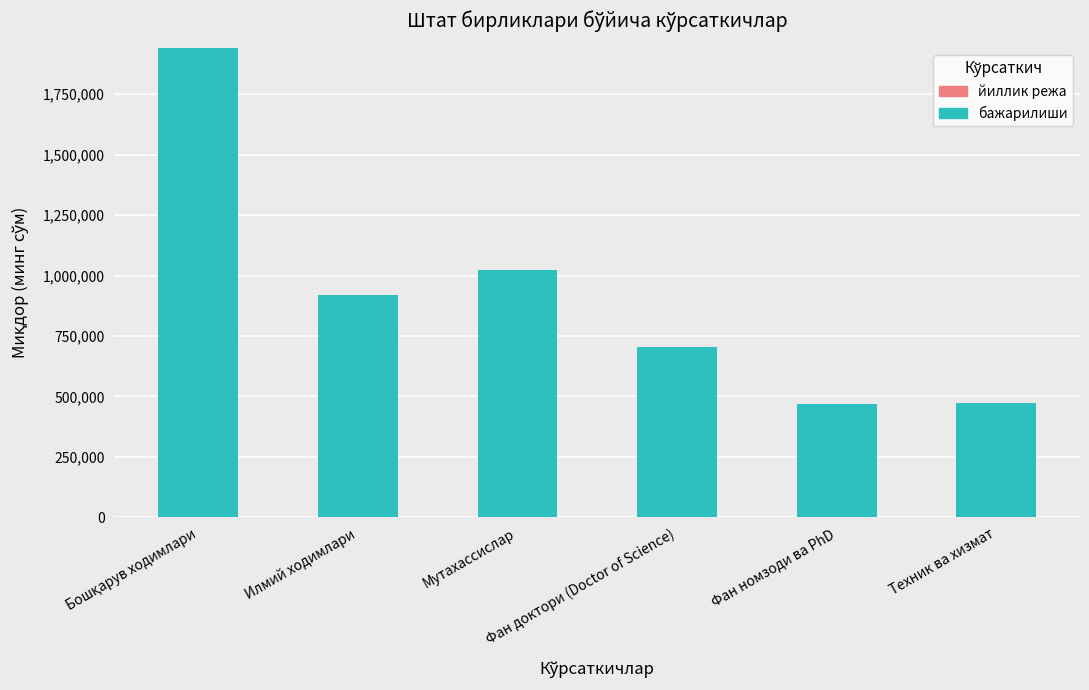

What is the sum of all values?

5529961